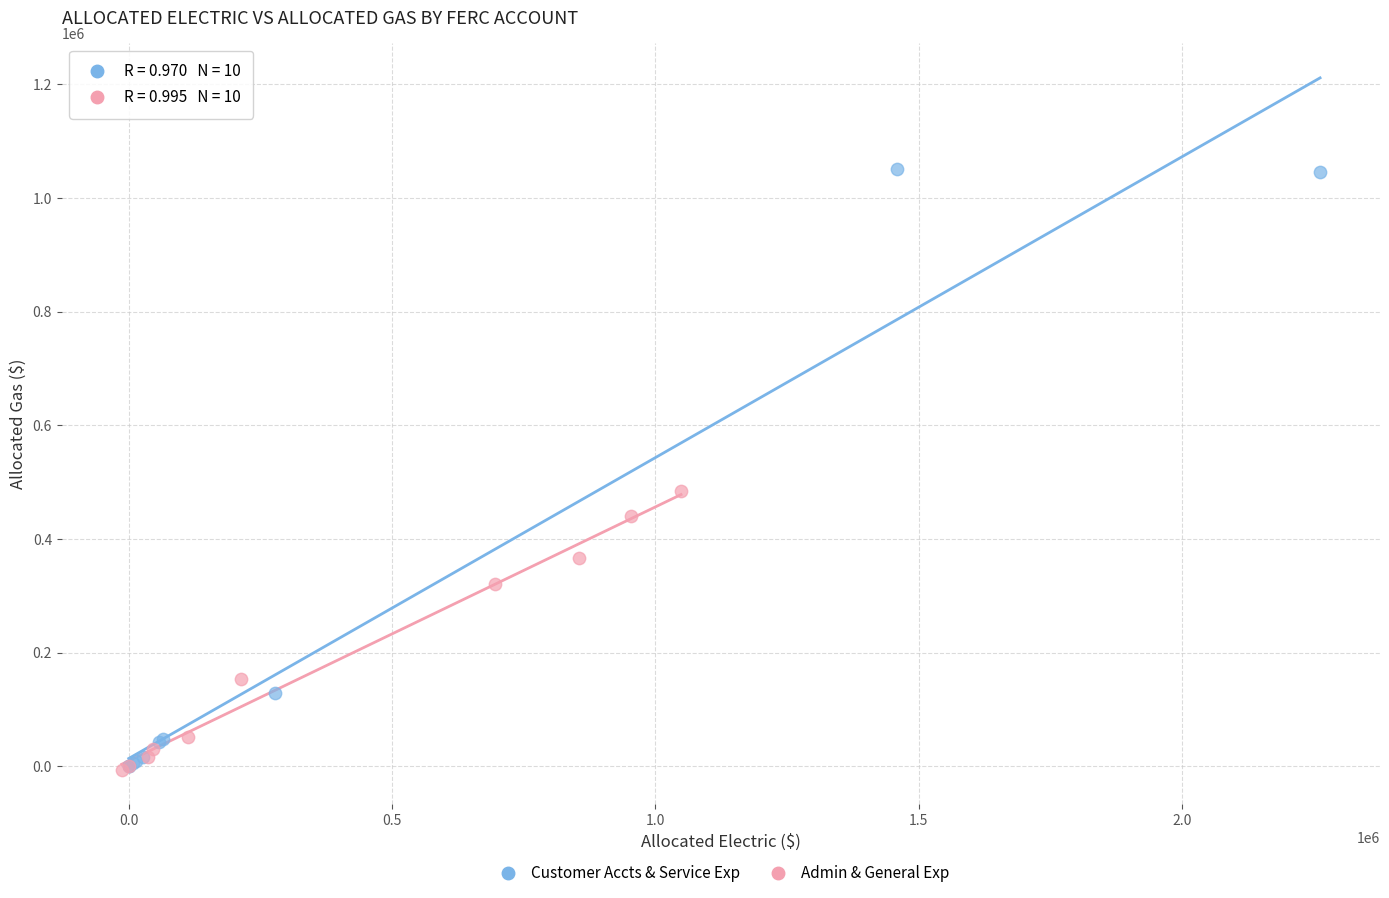

Which series contains the highest Y value?

Customer Accts & Service Exp